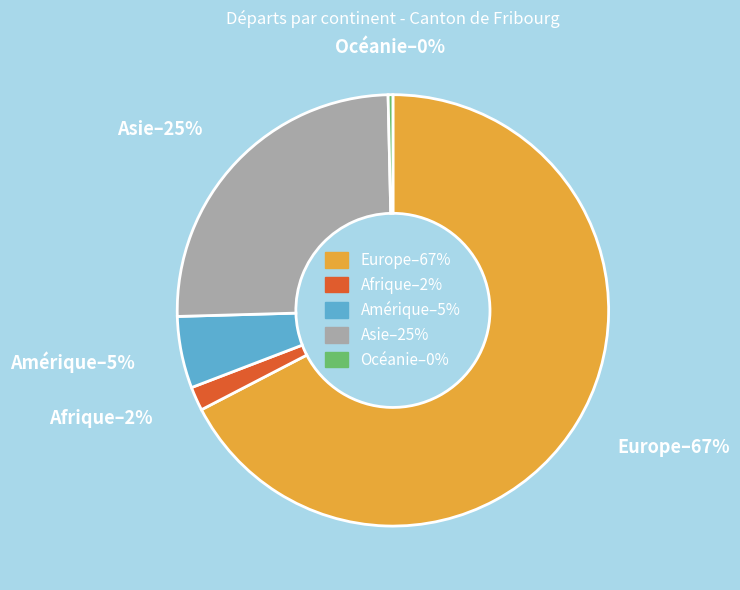

Rank the categories by value from highest to lowest.

Europe, Asie, Amérique, Afrique, Océanie